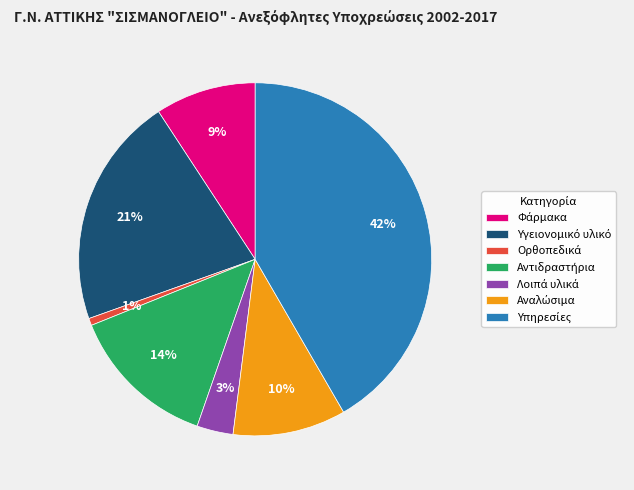

To the nearest percent, what is the average slice percentage?

14%